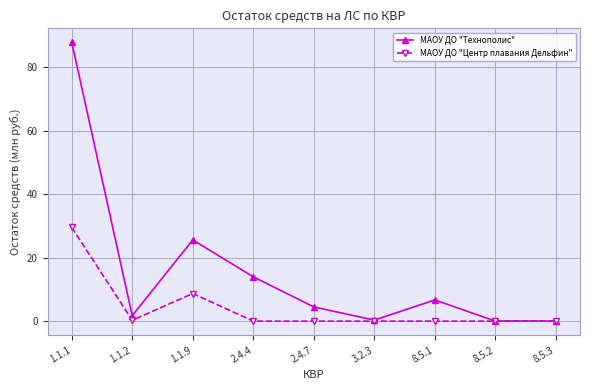

Rank the series by their average value, from highest to lowest.

МАОУ ДО "Технополис", МАОУ ДО "Центр плавания Дельфин"